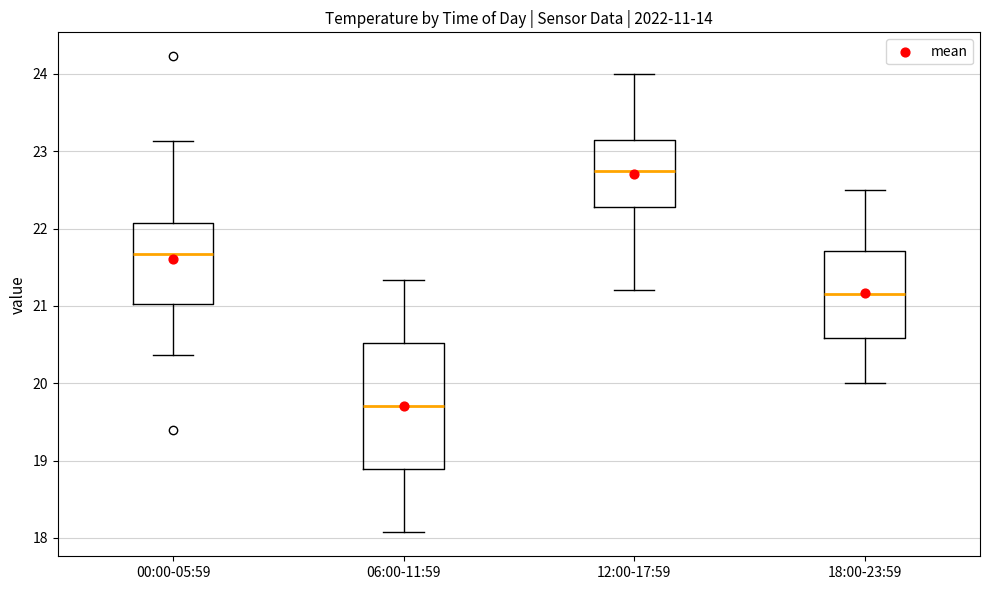

Where is the lower edge of the box for 00:00-05:59 on the y-axis? The values are not printed on the chart, so give them approximately, as read against the axis.

21.0